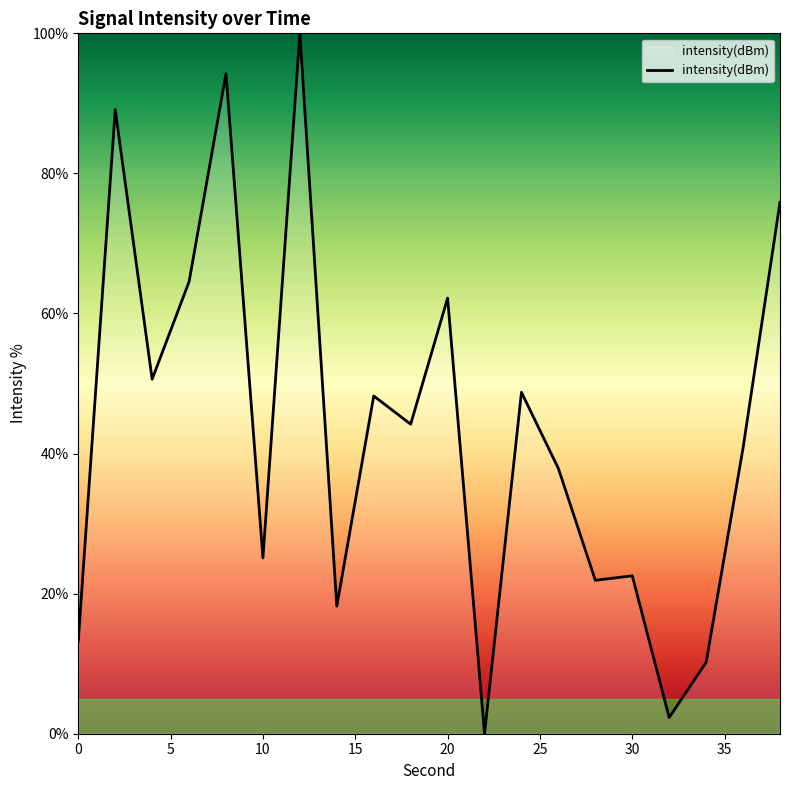

What is the difference between the maximum and minimum values?

100.0